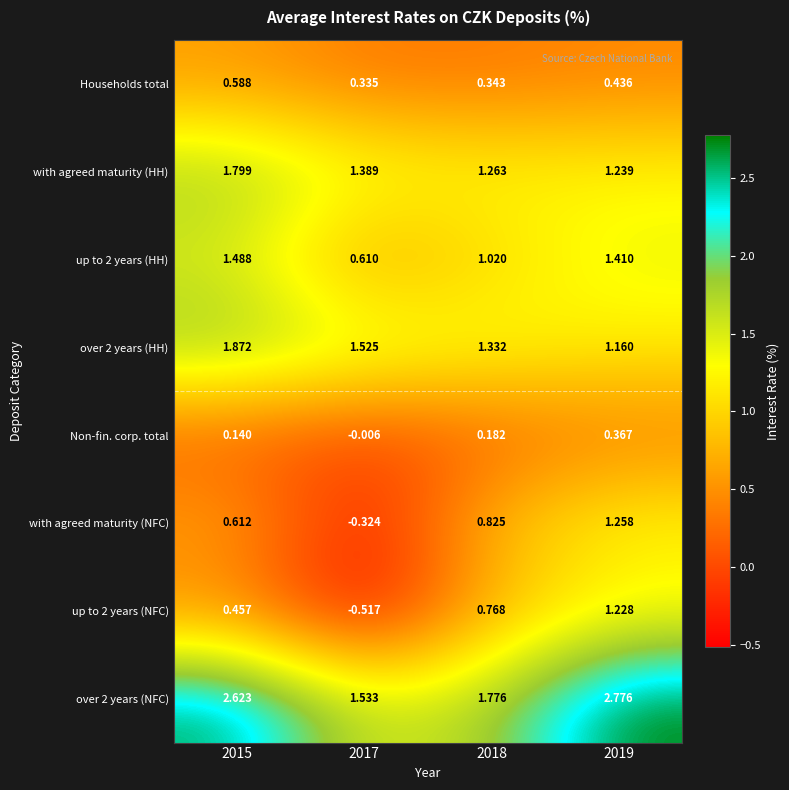

What is the total value across all series at 2019?

9.9